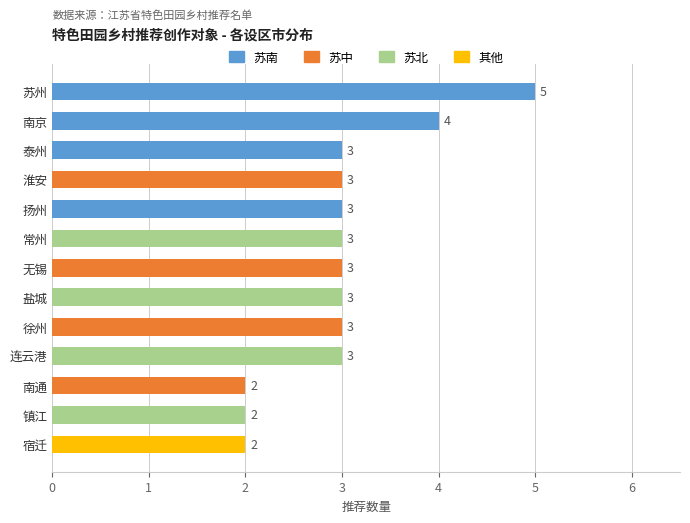

True or false: the data shows 1 at 常州.

False